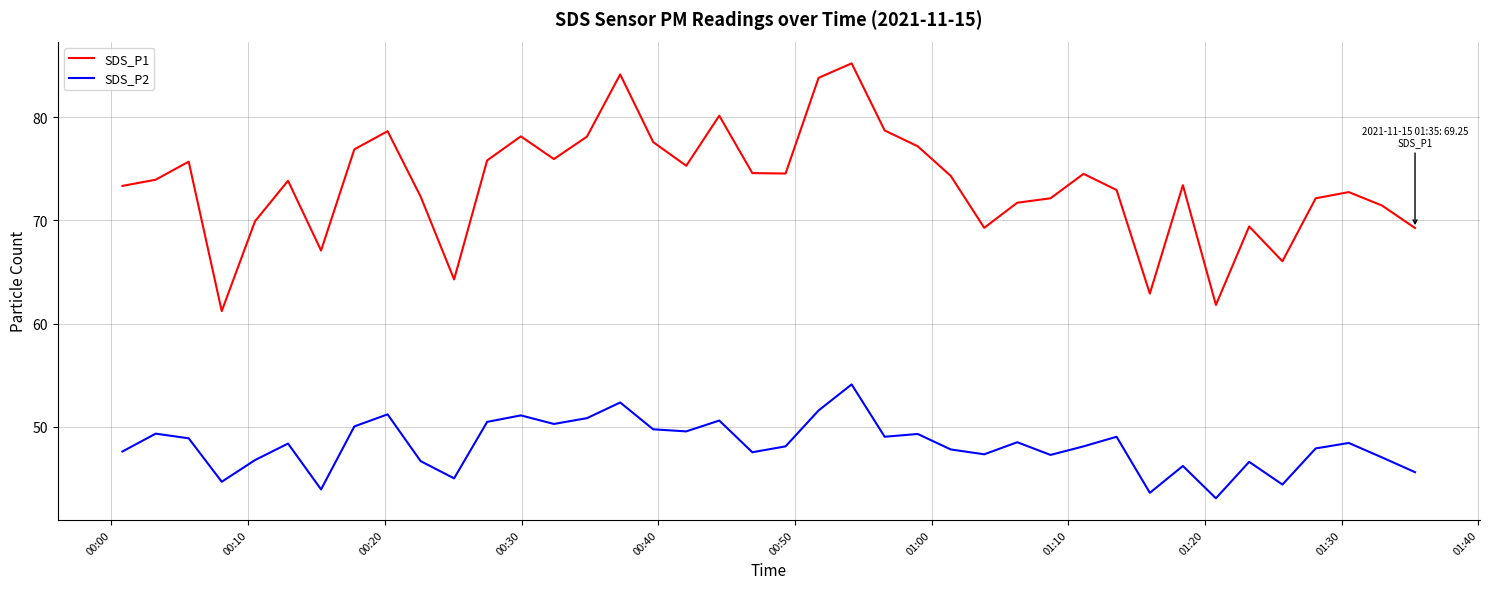

Which series has the largest total across all categories?

SDS_P1